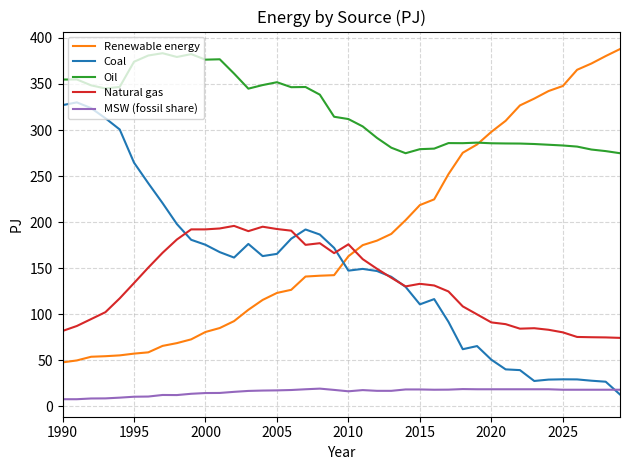

Which series has the largest total across all categories?

Oil